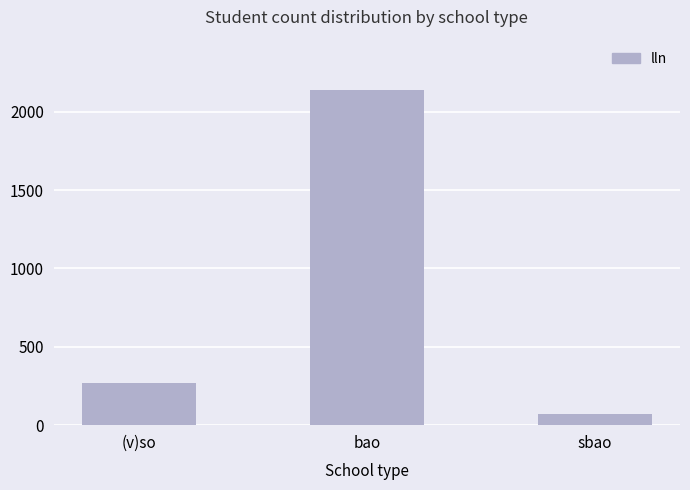

What is the label of the 3rd bar from the left?

sbao